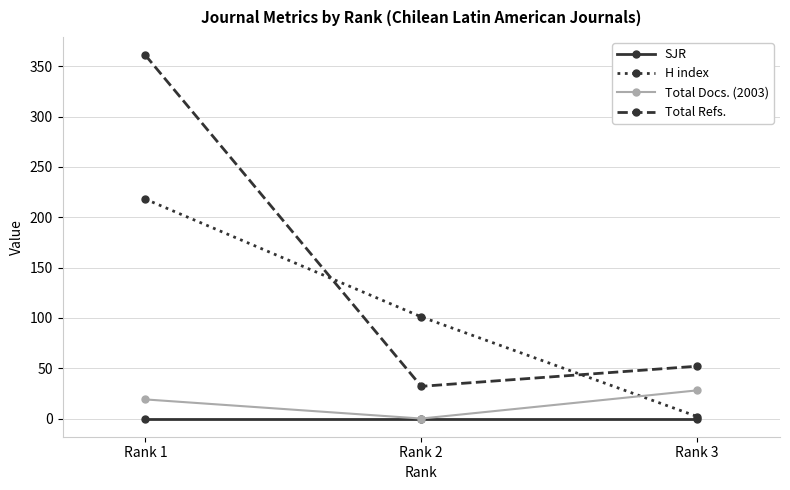

At which category is the sum across all series the highest?

Rank 1